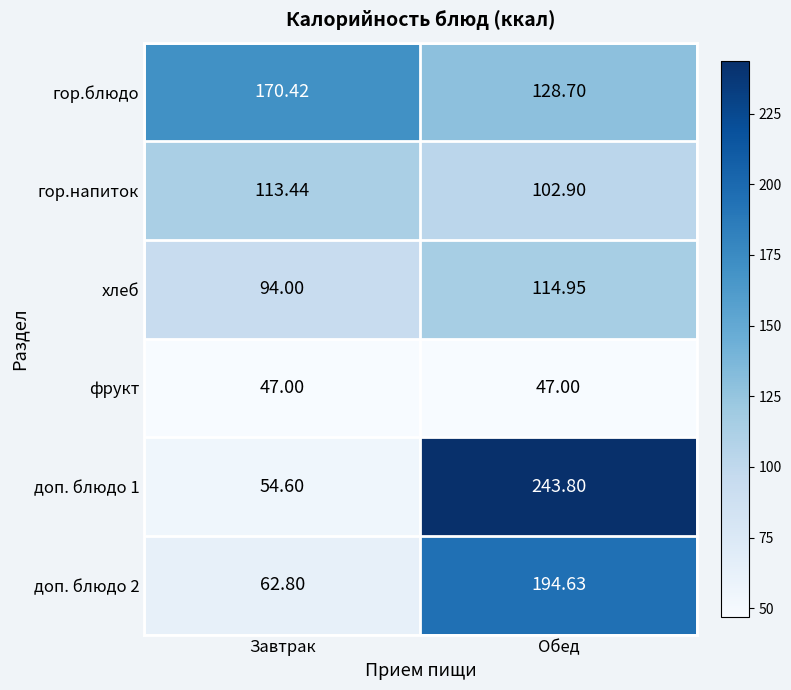

Which category has the highest value across all series?

Обед